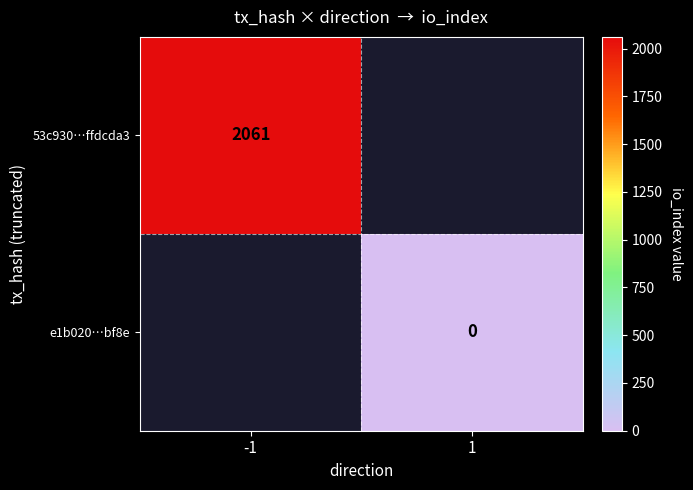

How many series are shown in this chart?

2